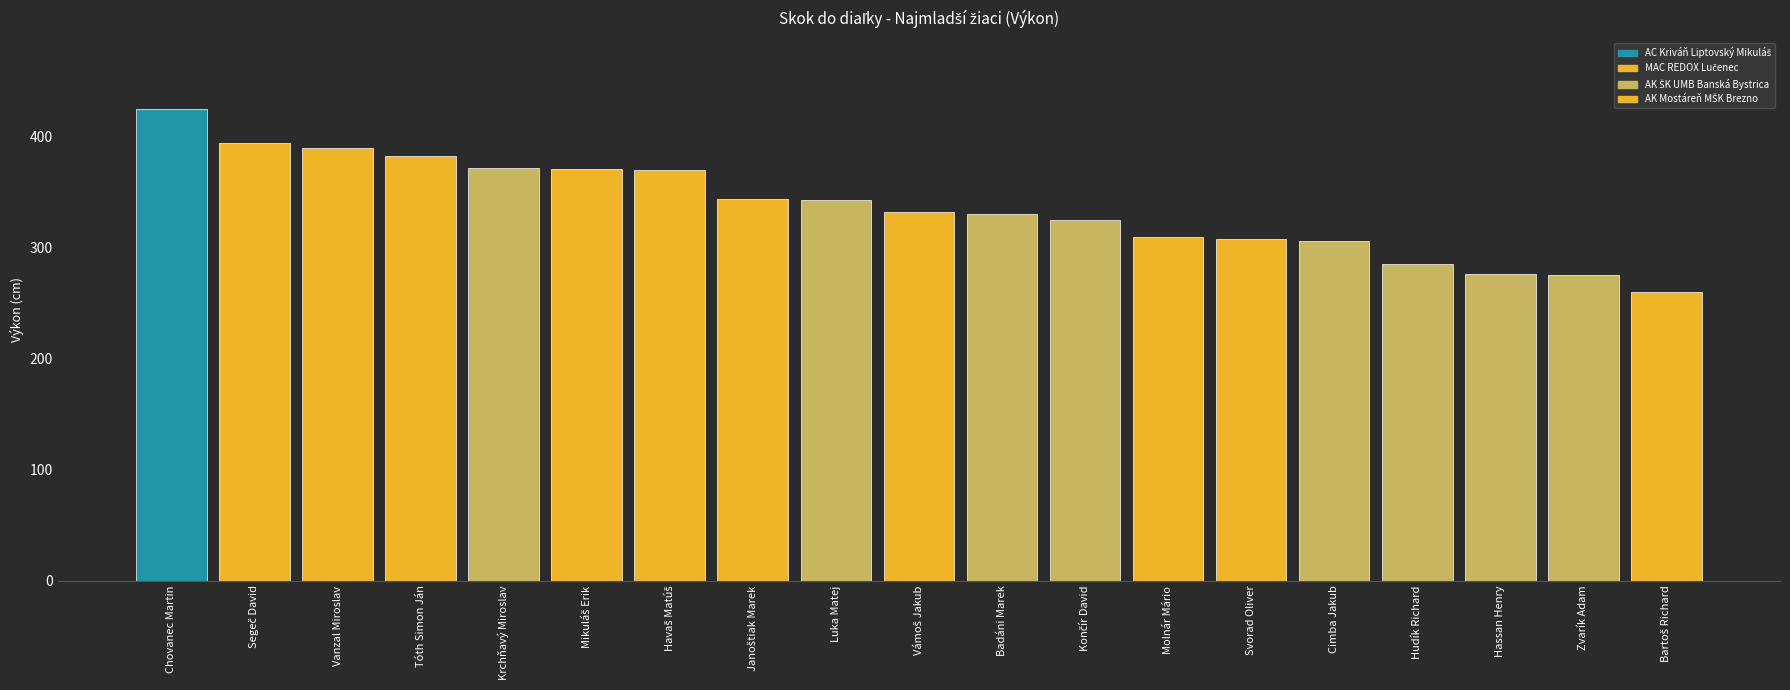

True or false: the data shows 276 at Hassan Henry.

True